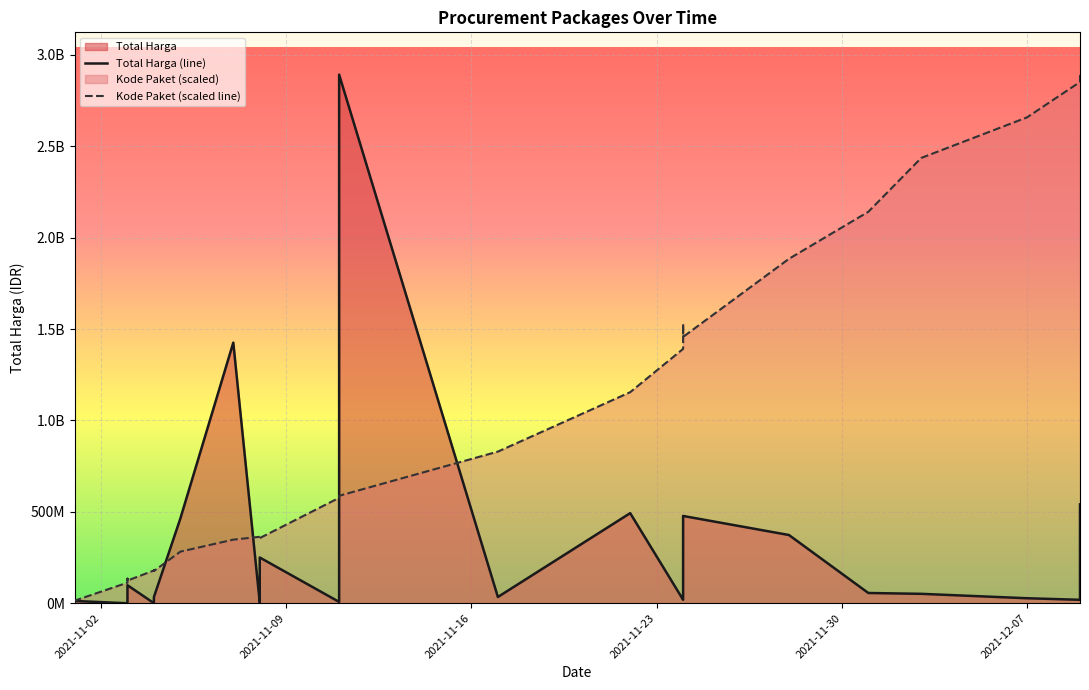

Is the value of Kode Paket (scaled line) at 34 greater than the value of Total Harga (line) at 22?

Yes